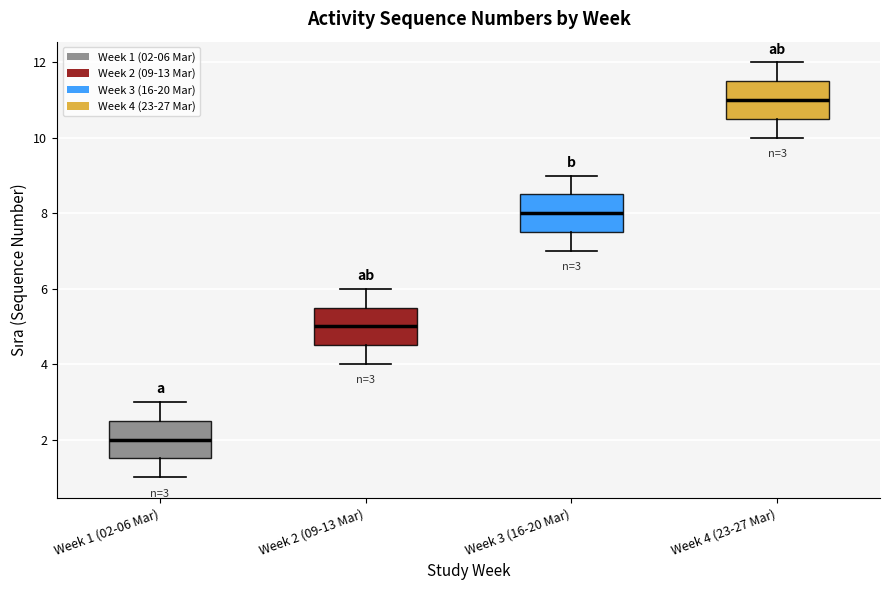

Which box's median line is the lowest?

Week 1 (02-06 Mar)